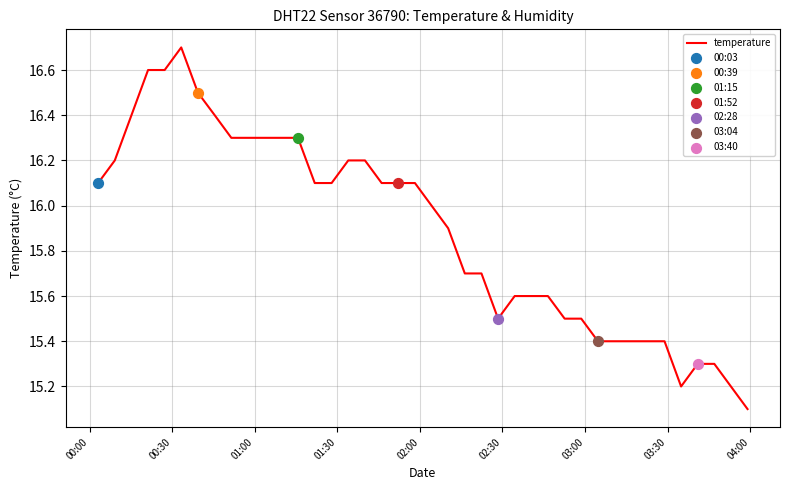

What is the difference between the maximum and minimum values?

1.6